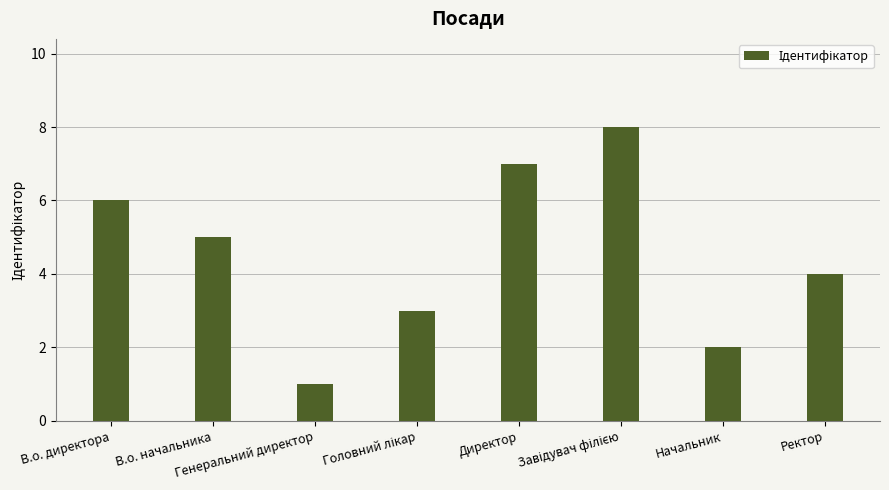

Count the number of data series in this chart.

1